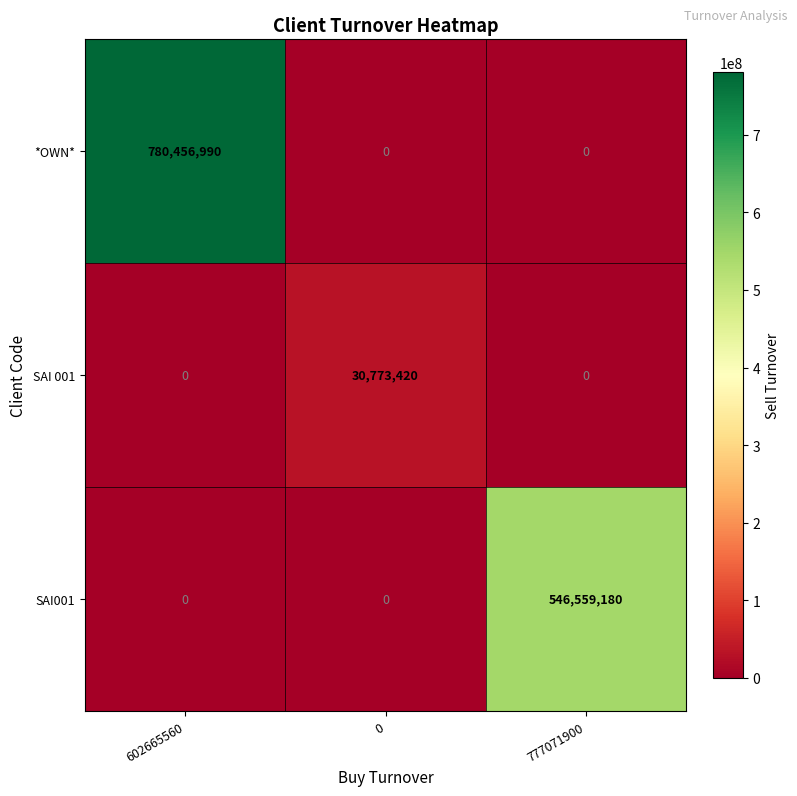

How many SAI001 values are between 0 and 546559180?

3